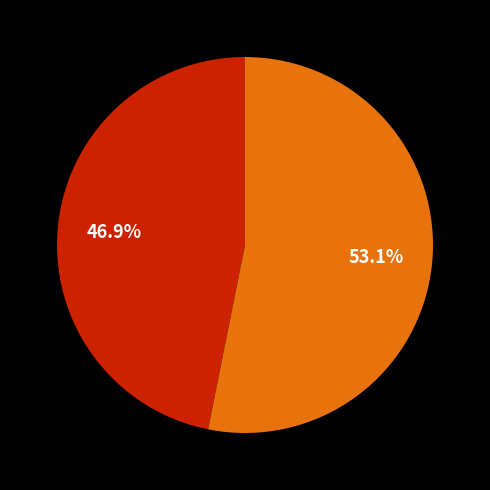

To the nearest percent, what is the difference between the largest and smallest slice percentages?

6%